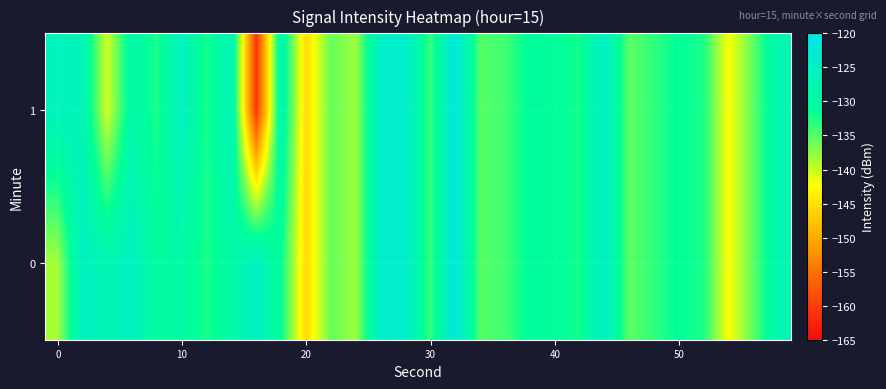

Which series has the widest spread of values?

1